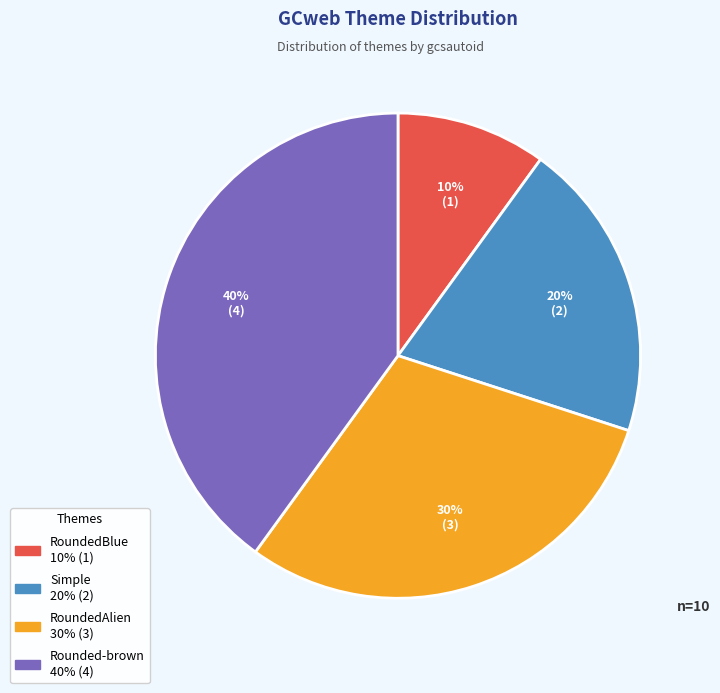

Count the number of slices in the pie.

4